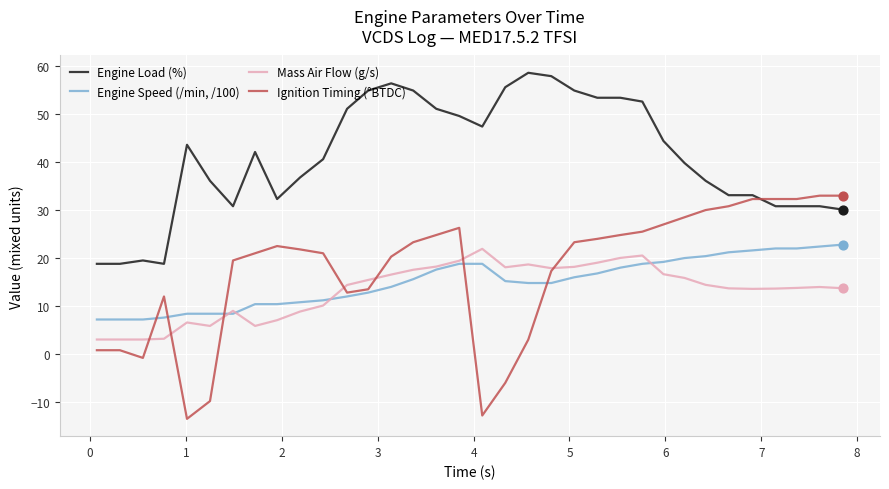

Which series has the widest spread of values?

Ignition Timing (°BTDC)